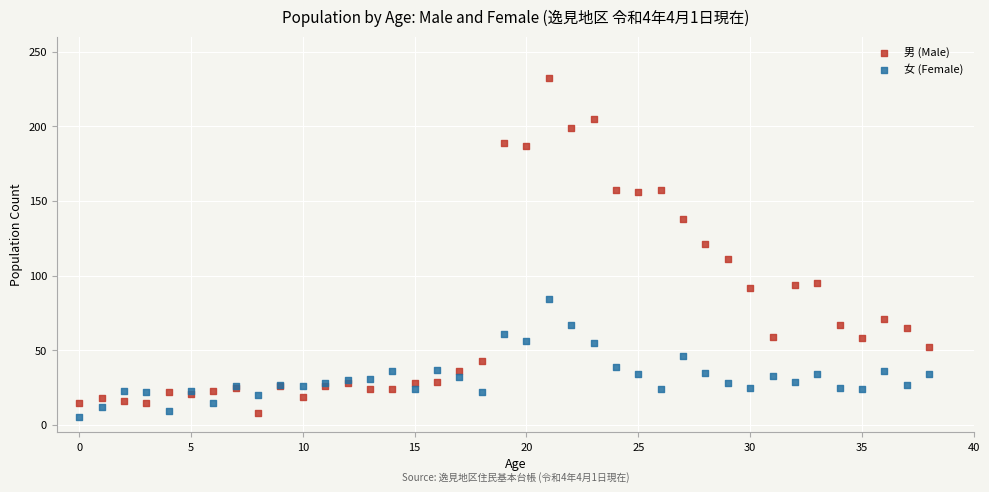

Across all series, what Y value is closest to 118?

121